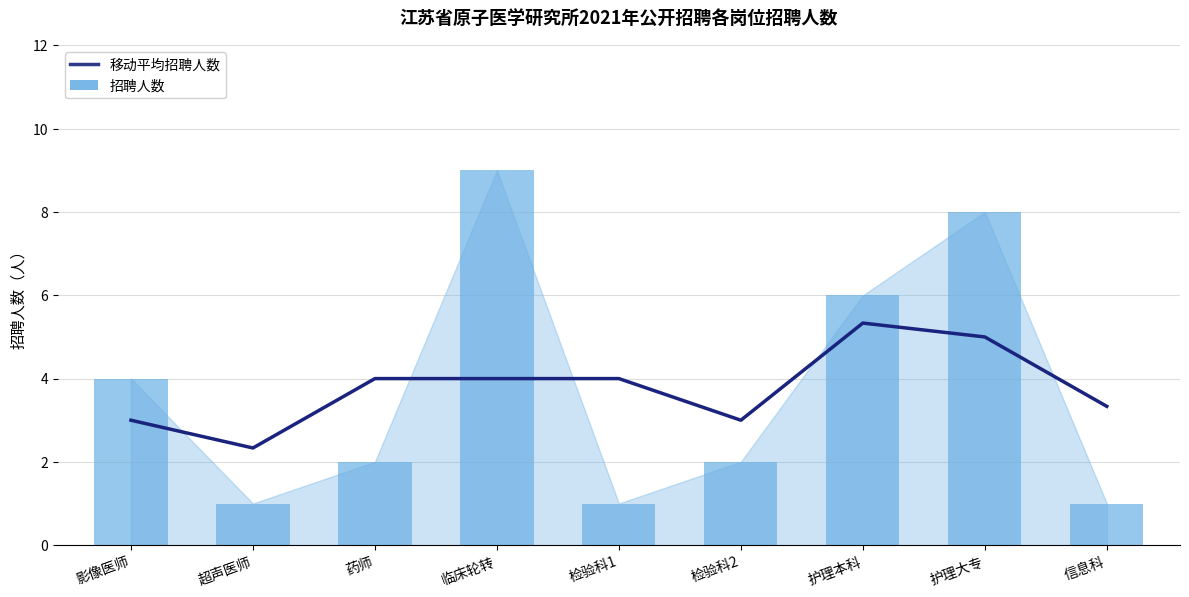

At which label does 招聘人数 reach its peak?

临床轮转